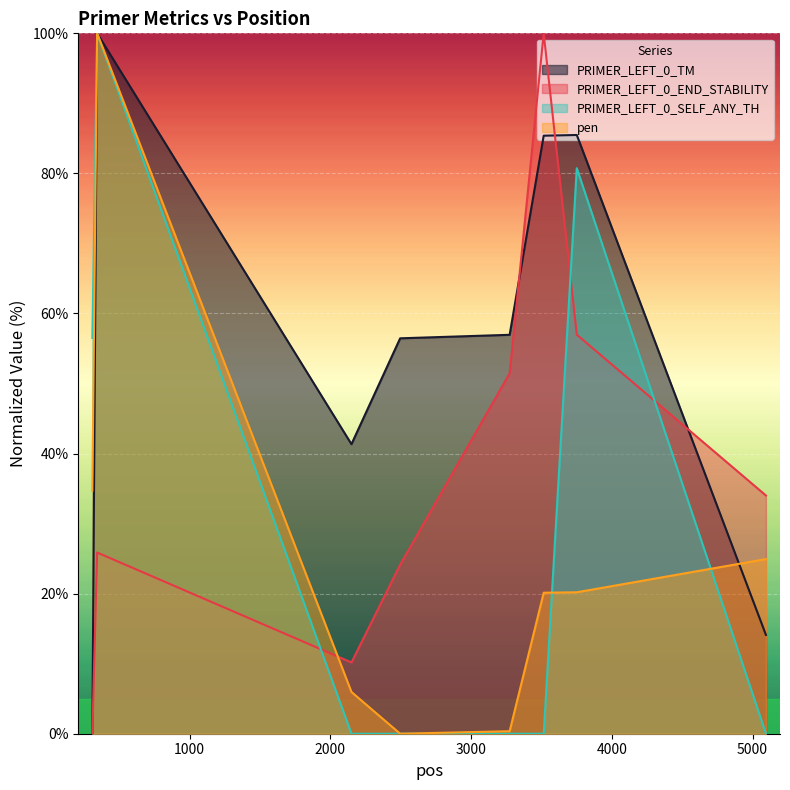

Is it true that PRIMER_LEFT_0_TM equals 41.3 at 2150?

True